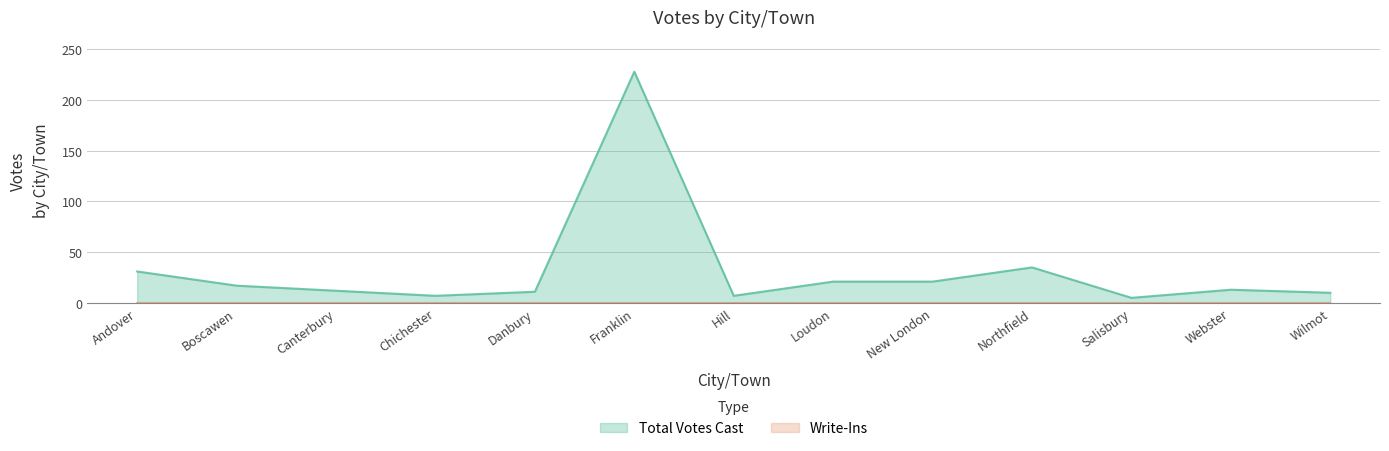

The value at Northfield is 35. True or false?

True